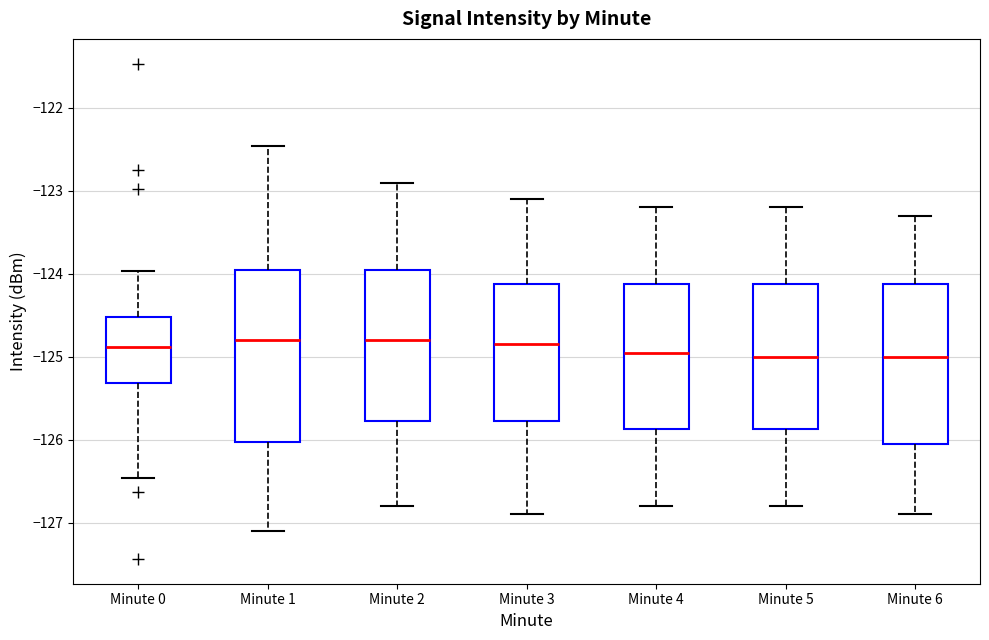

Where is the lower edge of the box for Minute 3 on the y-axis? The values are not printed on the chart, so give them approximately, as read against the axis.

-125.8